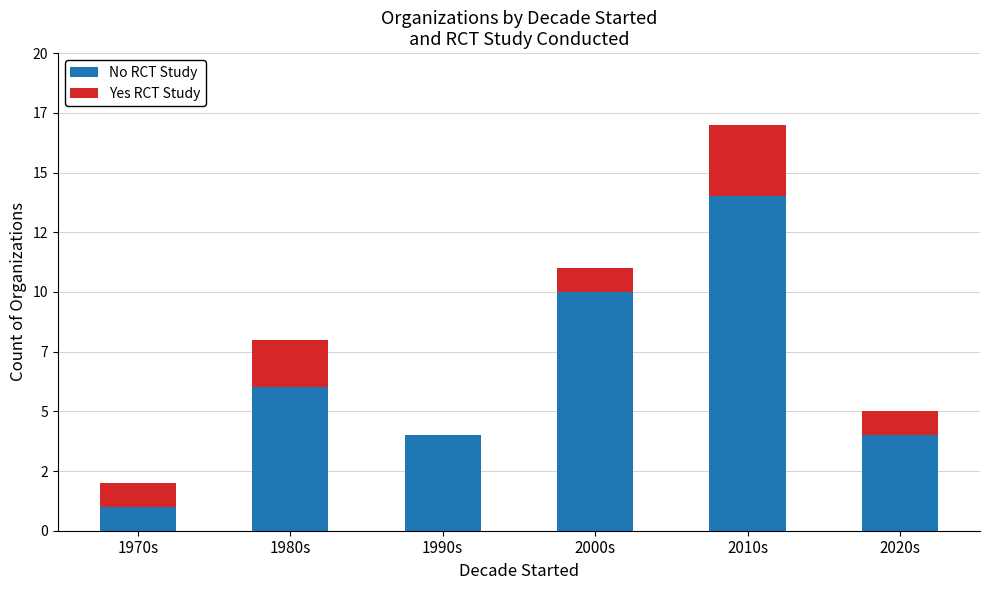

Rank the categories by Yes RCT Study value from highest to lowest.

2010s, 1980s, 1970s, 2000s, 2020s, 1990s